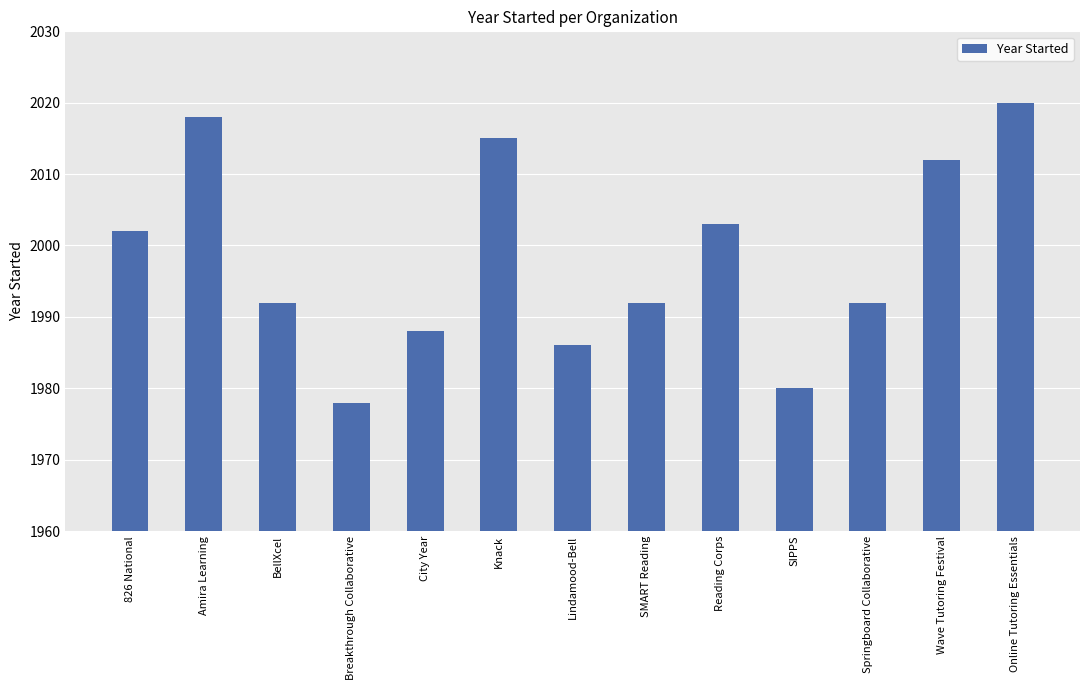

What value does the data have at Lindamood-Bell, to the nearest 5?

1985